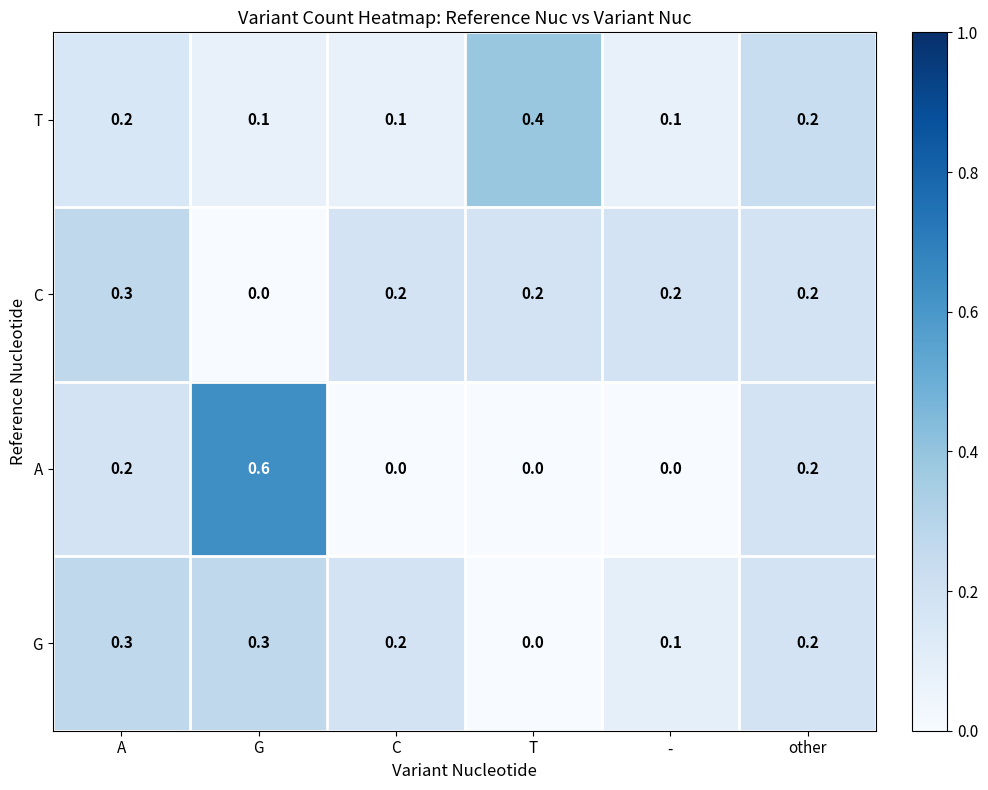

Which series has the largest range (max minus min)?

A